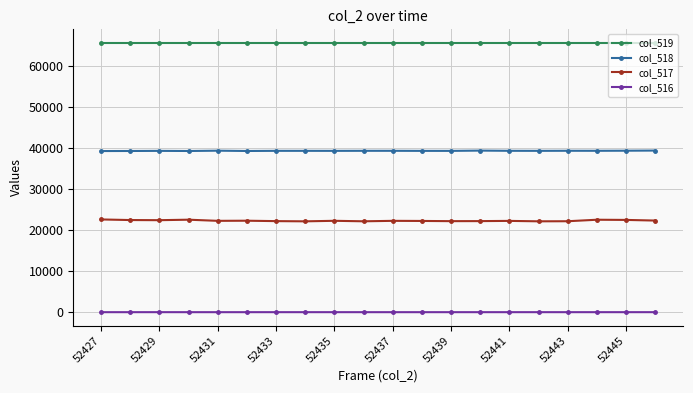

Which series has the largest range (max minus min)?

col_517